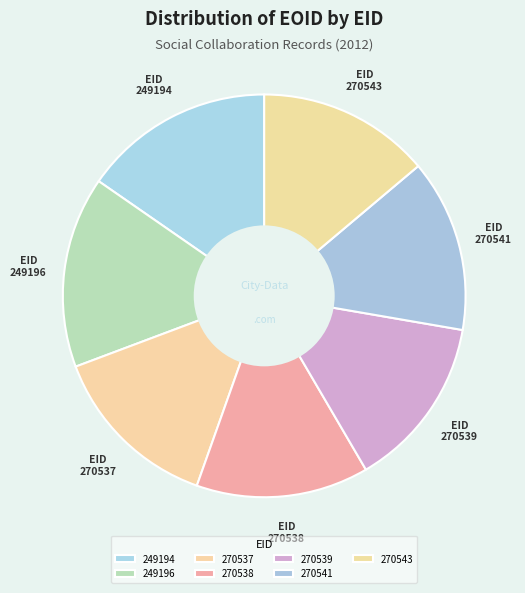

To the nearest percent, what portion does 270538 represent?

14%